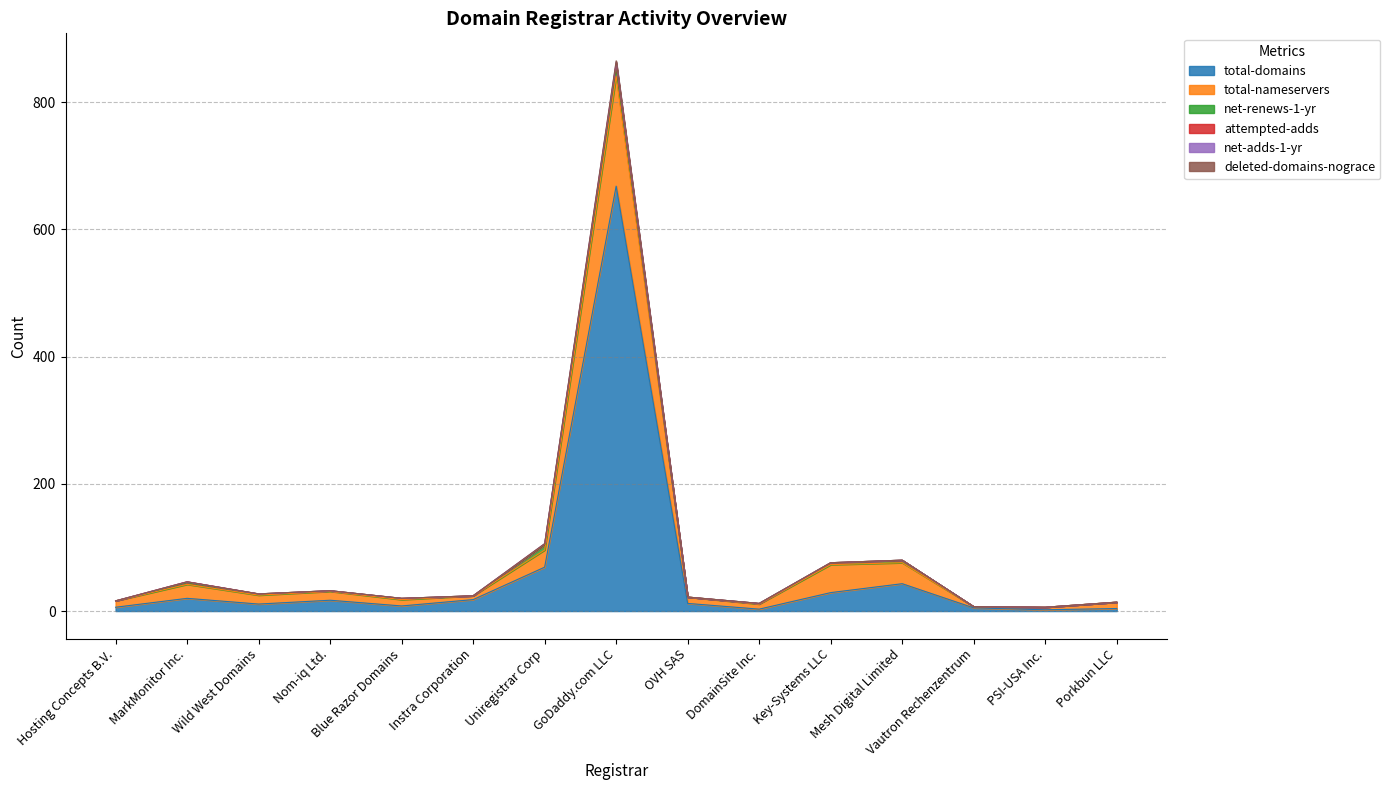

What is the highest value of the total-domains series?

668